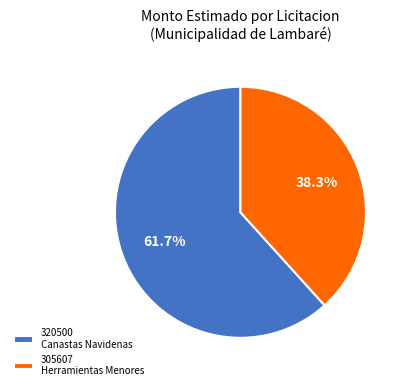

Which slice represents more than half of the pie?

320500 Canastas Navidenas